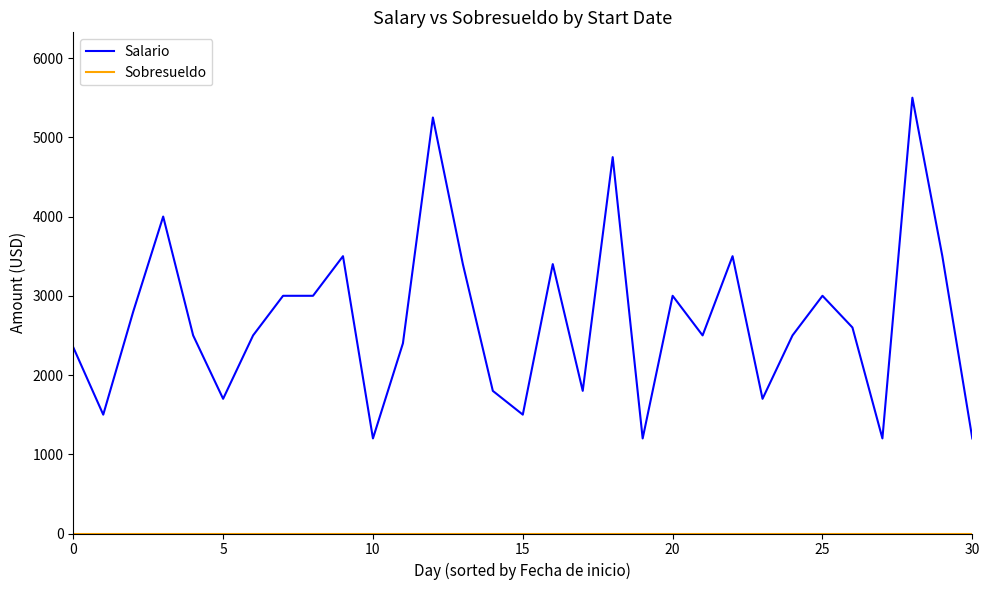

Which series has the largest range (max minus min)?

Salario